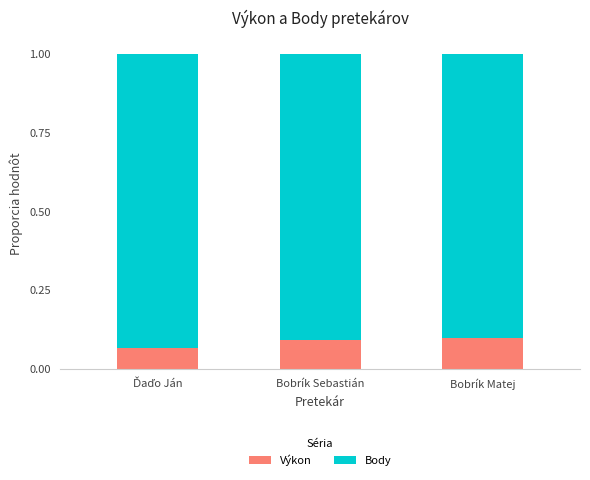

What is the total value across all series at Bobrík Matej?

1.0